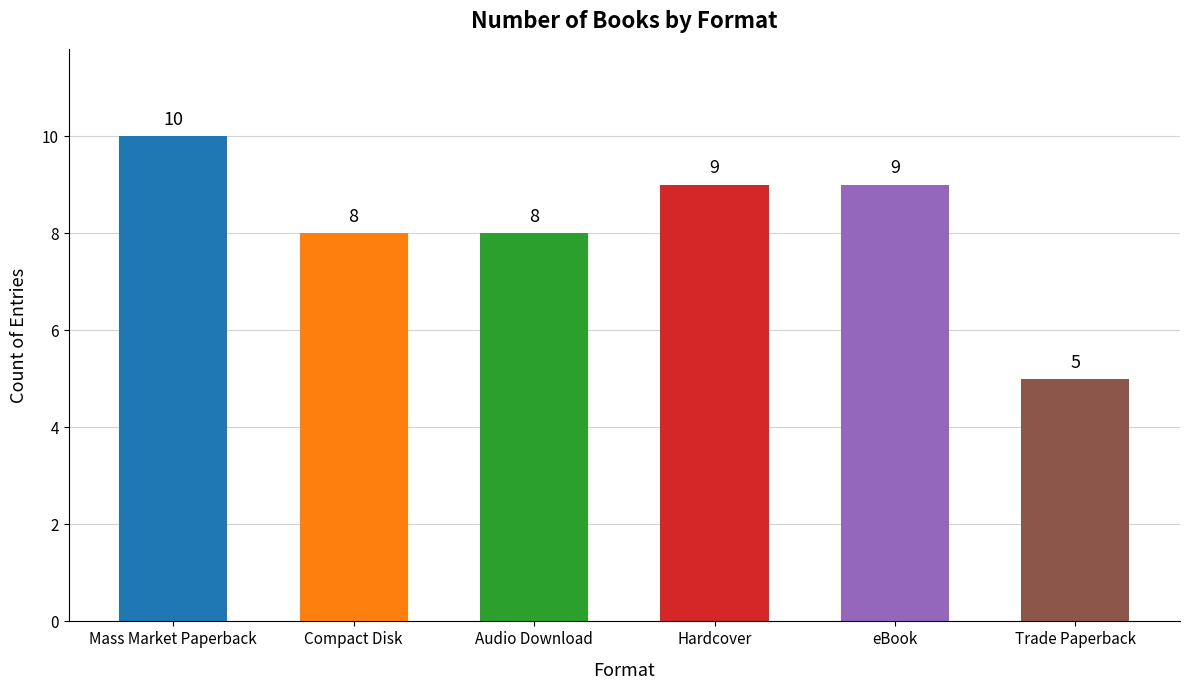

What is the difference between the maximum and second lowest values?

2